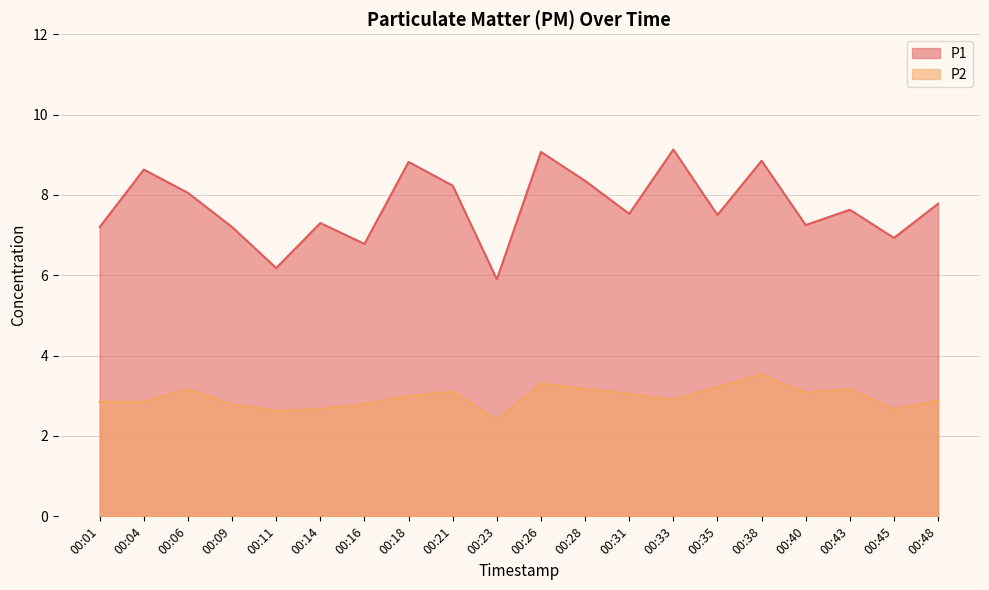

The value of P1 at 00:43 is 10.2. True or false?

False